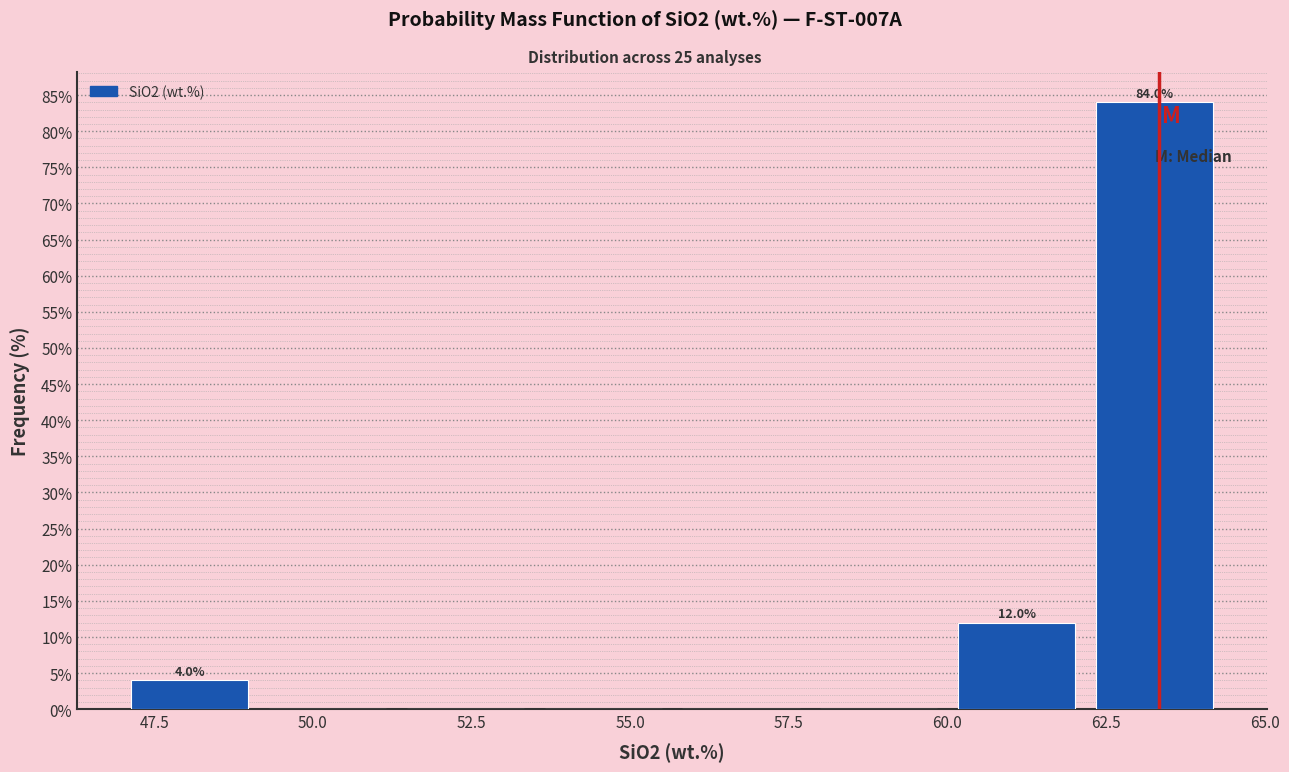

Which range on the x-axis has the tallest bar?

62.0 to 64.5